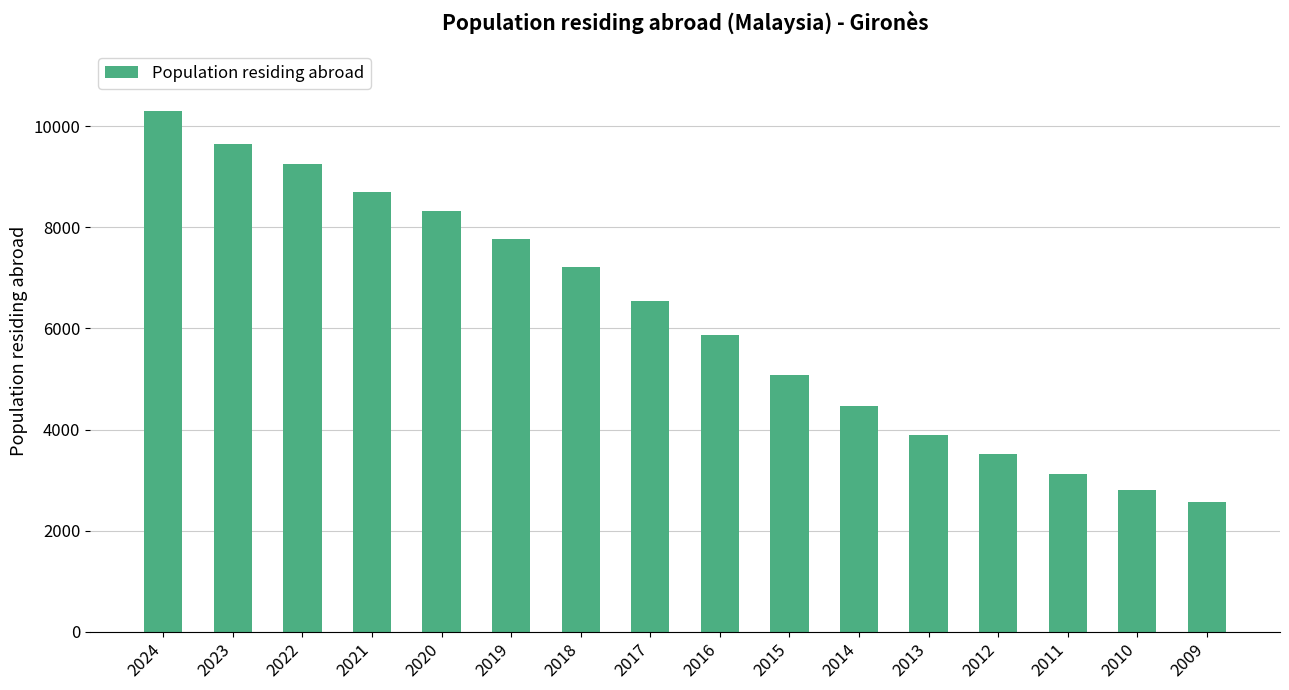

Approximately how many times larger is the value at 2009 compared to 2017?

0.4